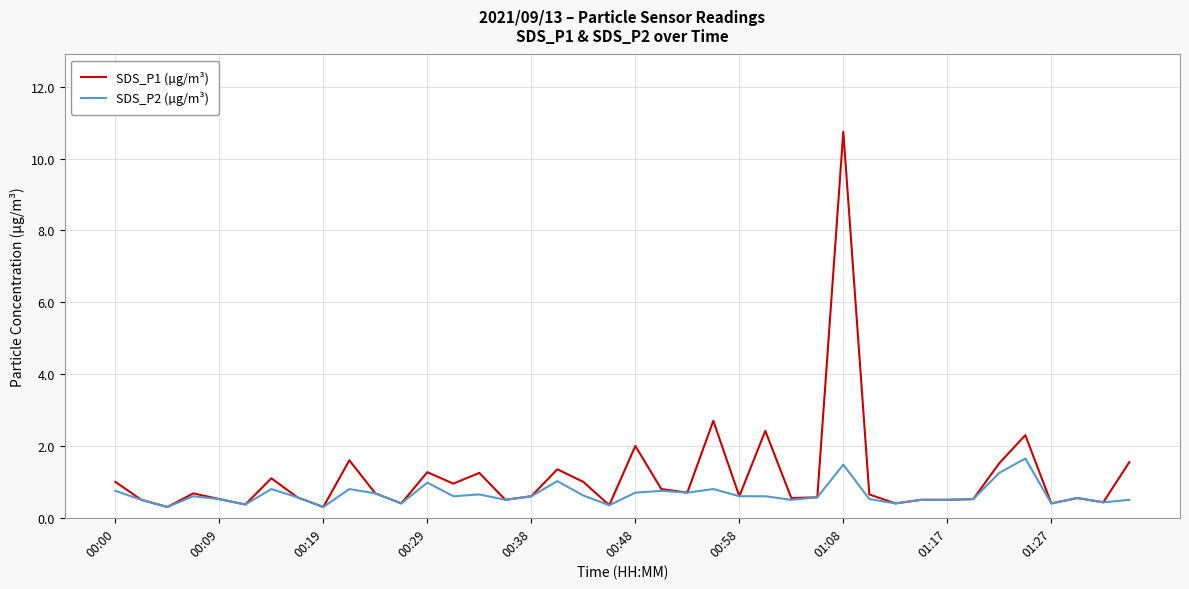

List the series in order of their peak value, lowest first.

SDS_P2 (µg/m³), SDS_P1 (µg/m³)